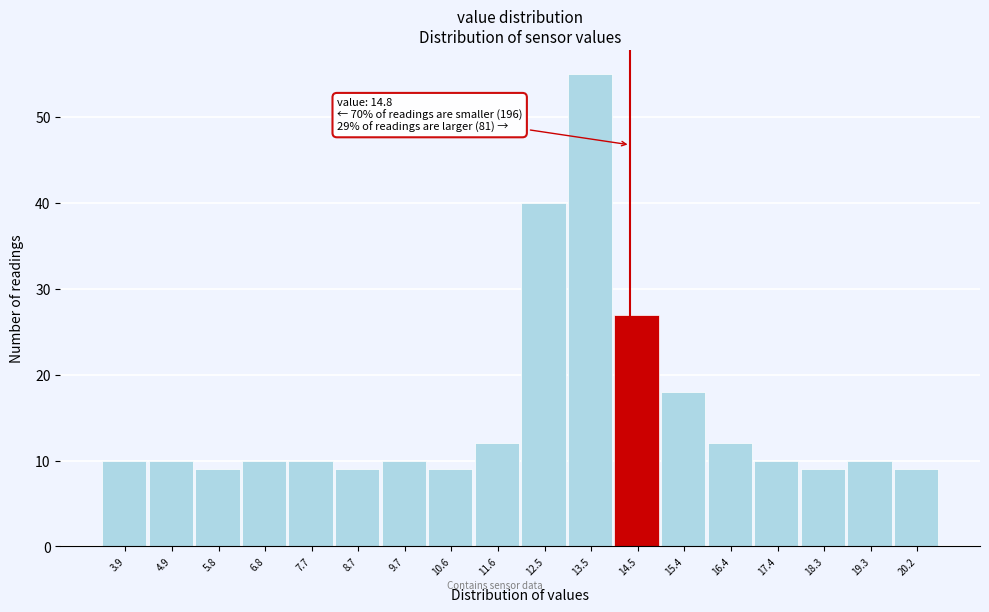

Reading left to right, list all the values displayed in this chart.

10	10	9	10	10	9	10	9	12	40	55	27	18	12	10	9	10	9